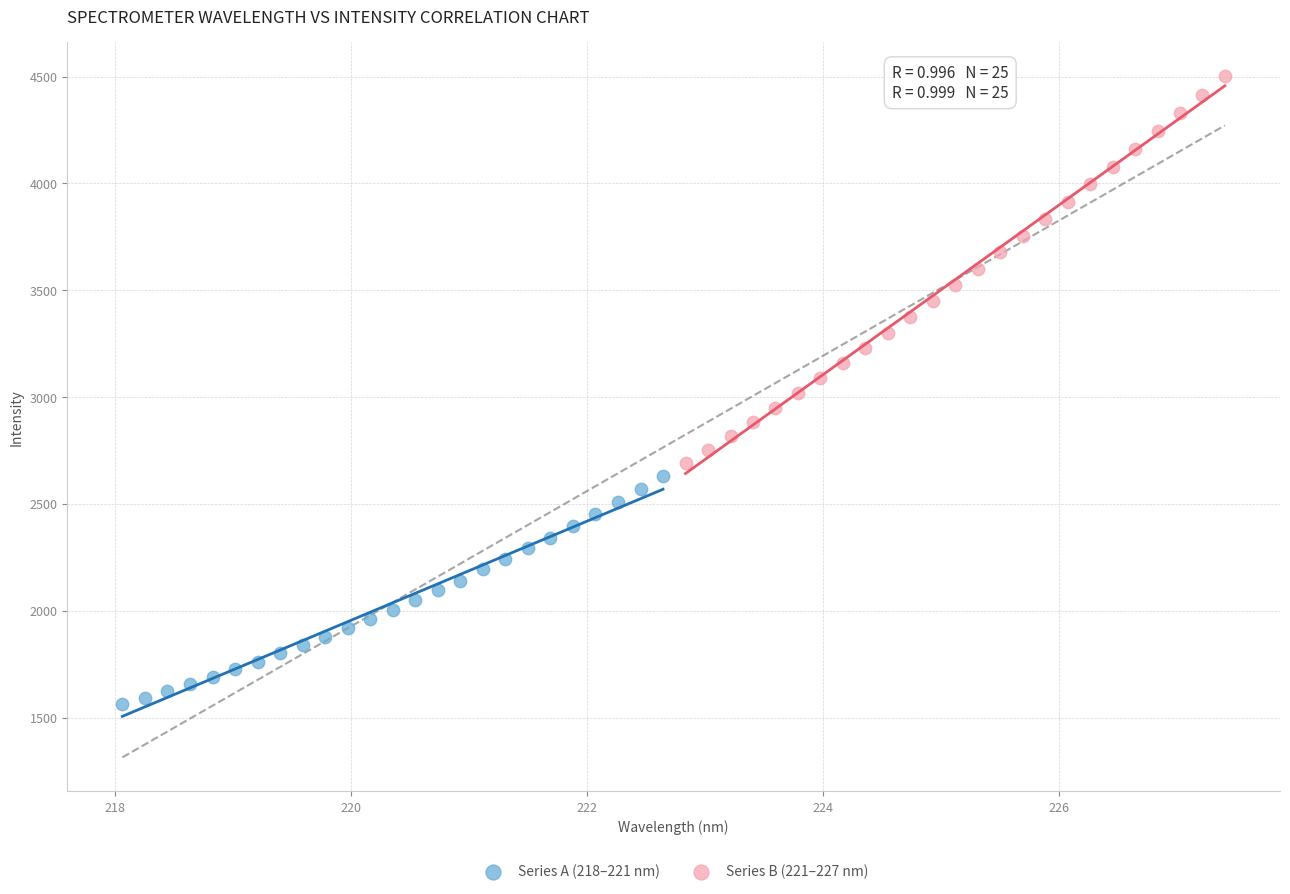

What are all the series names shown in the legend?

Series A (218–221 nm), Series B (221–227 nm)